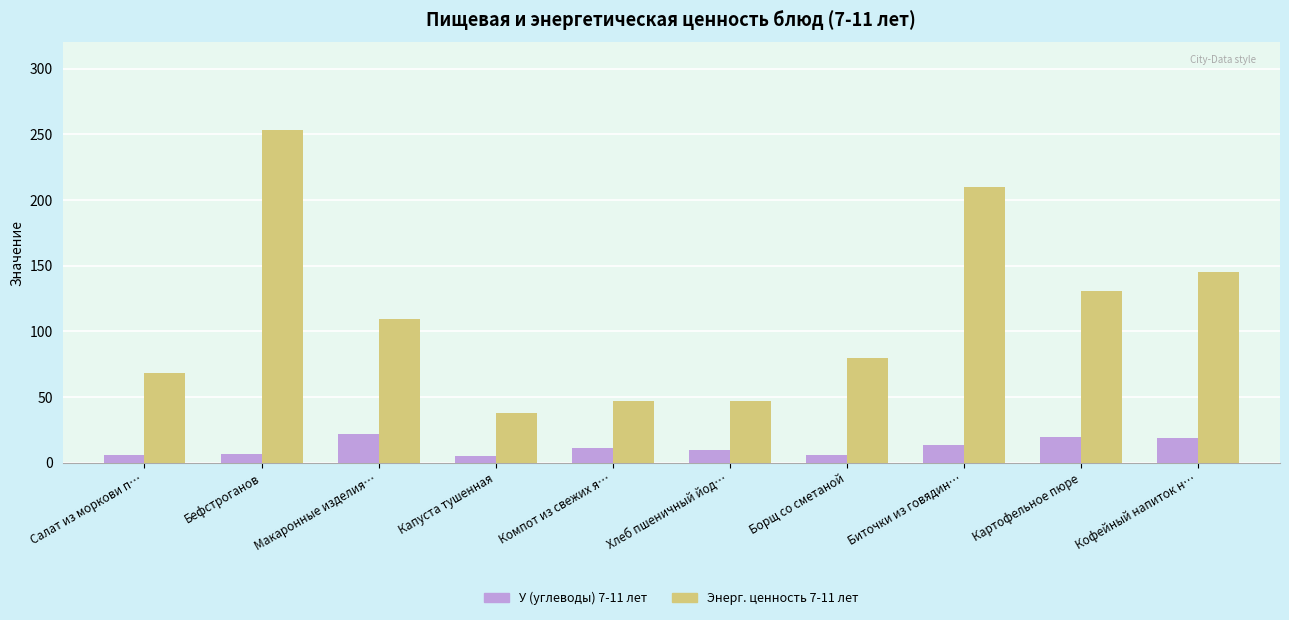

What is the difference between the highest and lowest values at Макаронные изделия…?

87.4